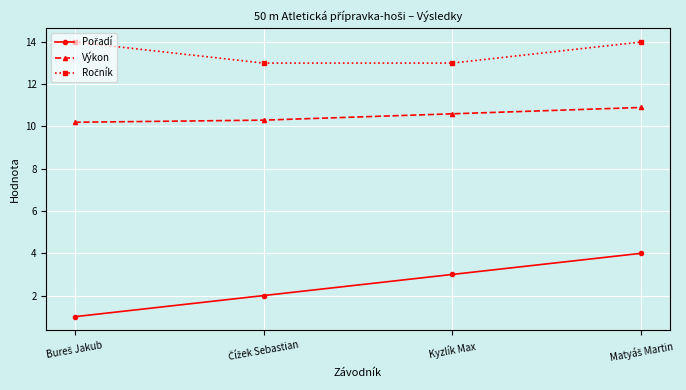

What is the minimum value shown in the chart?

1.0